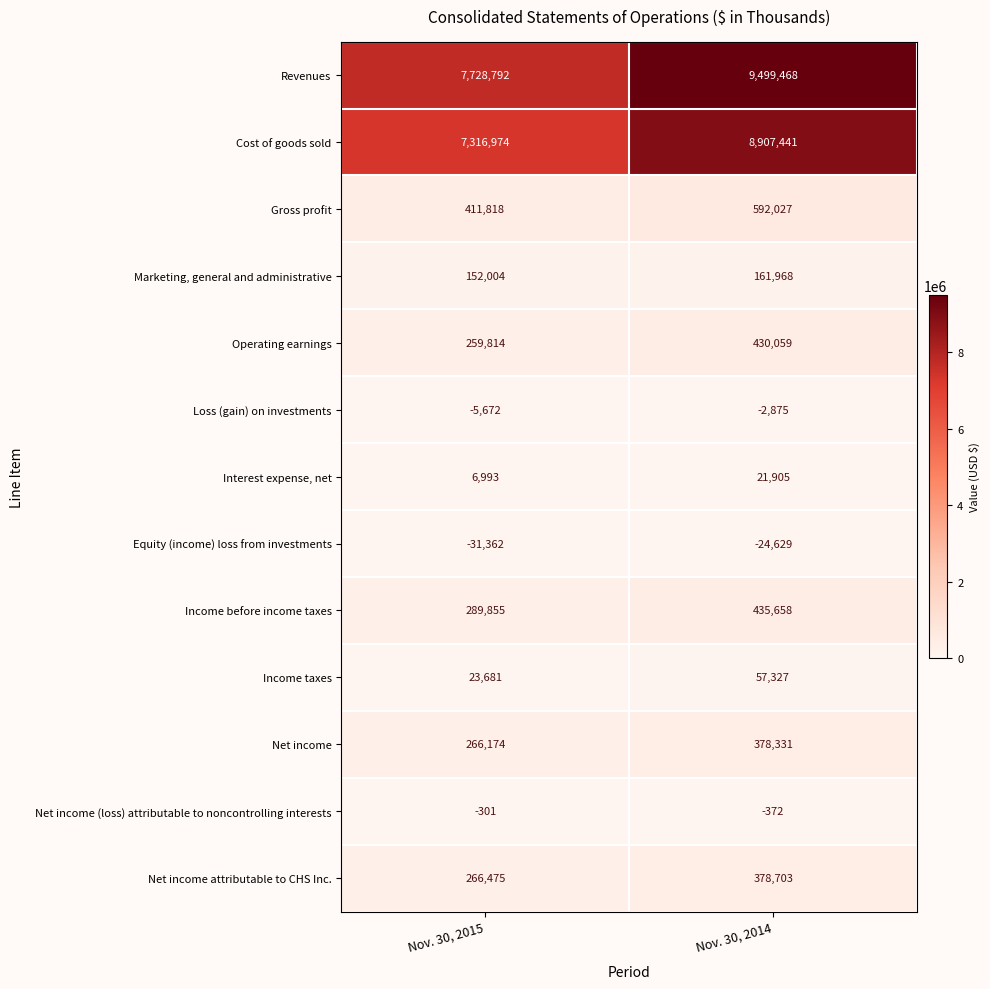

At which label is Marketing, general and administrative closest to 156986?

Nov. 30, 2015